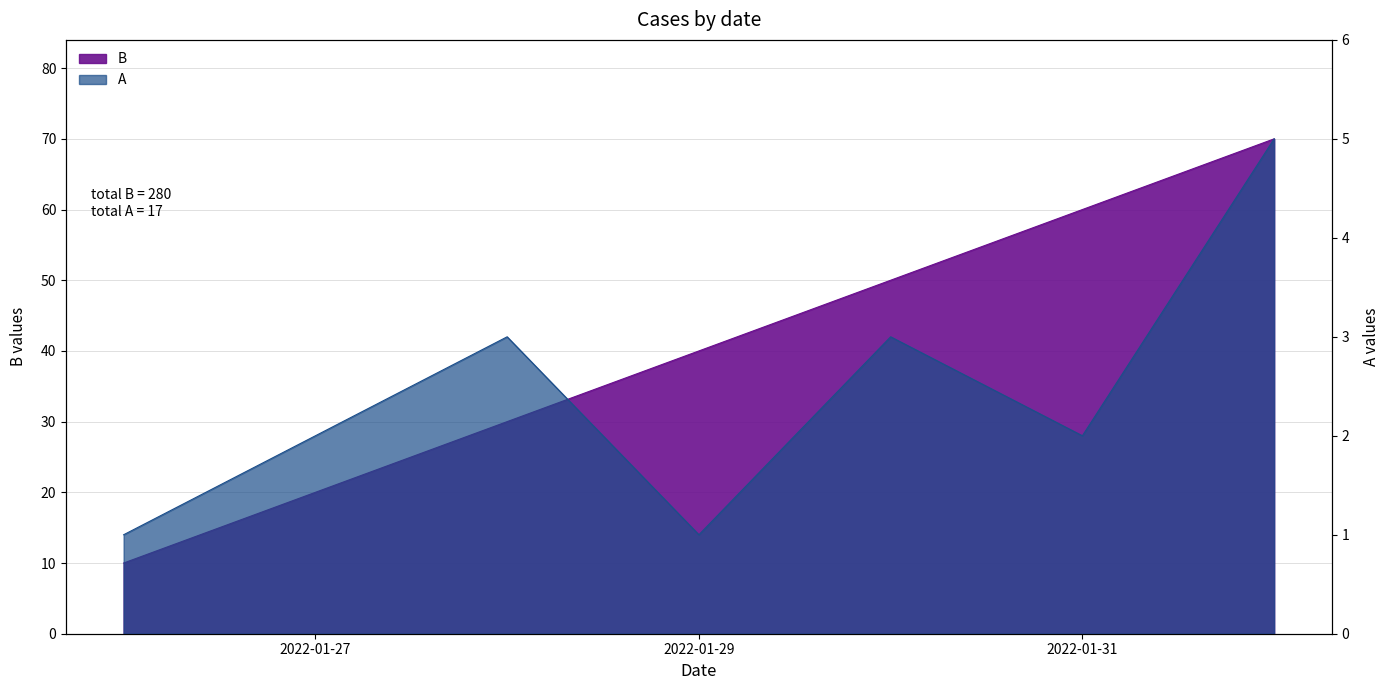

What is the maximum value for B?

70